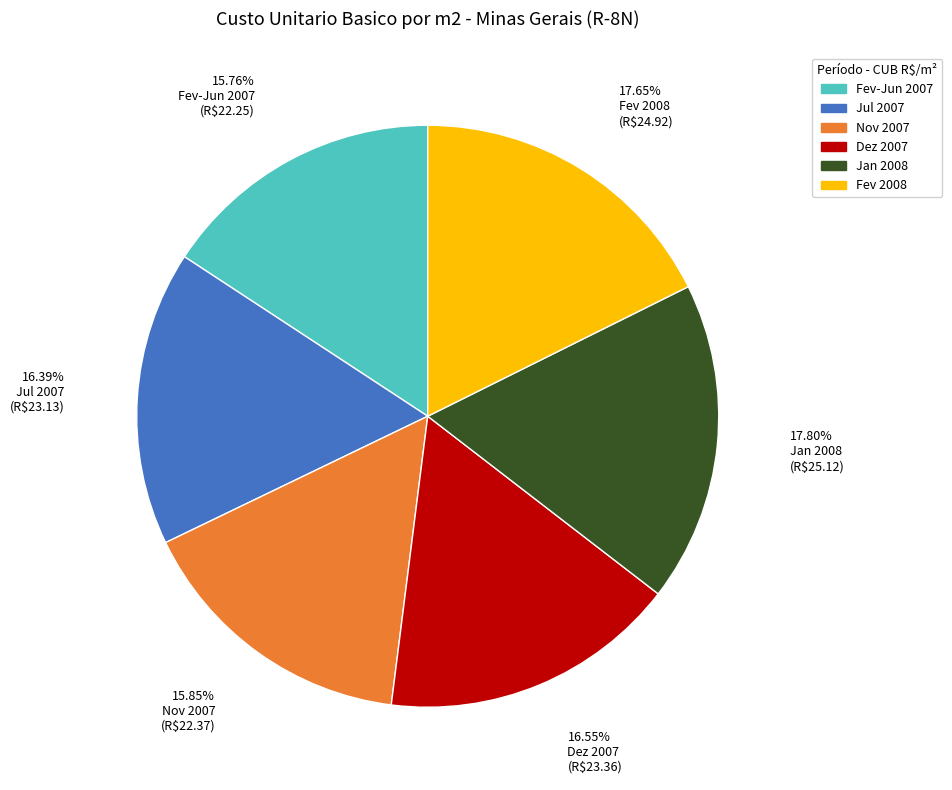

Combined, do Jan 2008 and Dez 2007 account for over 50%?

No